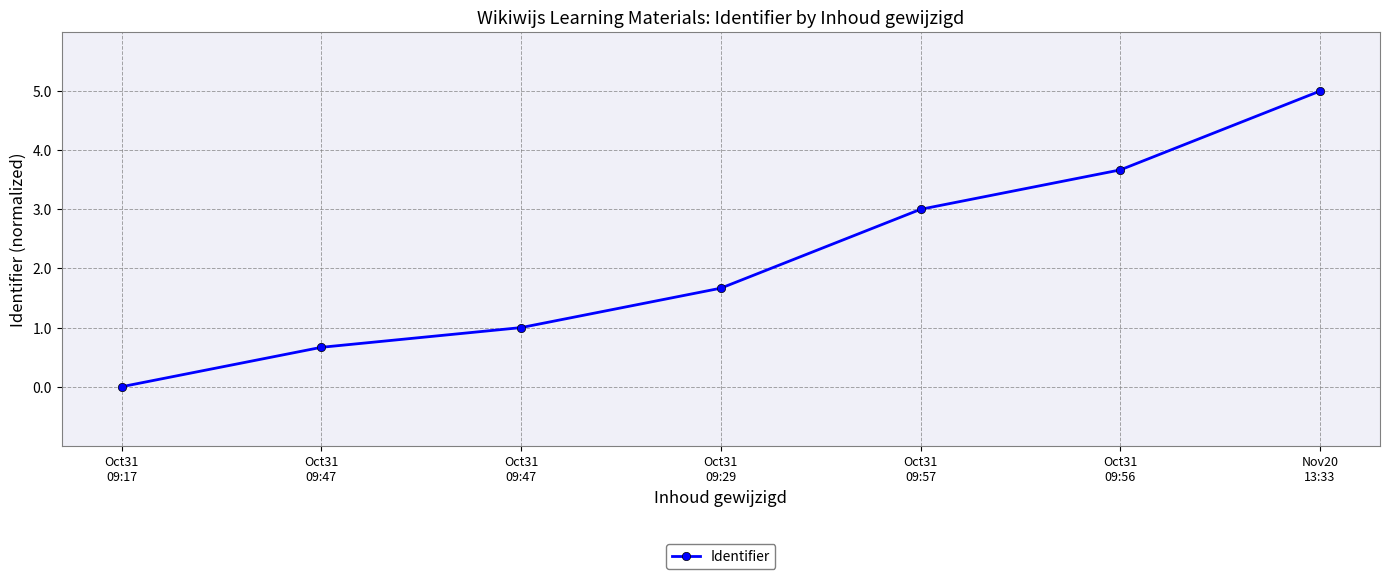

Count the number of data series in this chart.

1